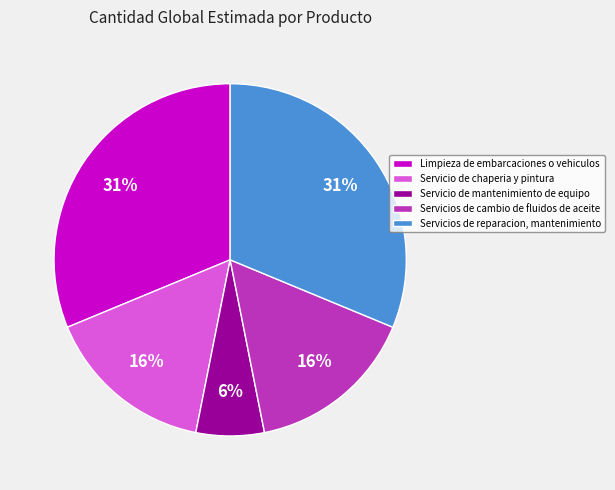

Which has a higher value, Servicio de mantenimiento de equipo or Servicio de chaperia y pintura?

Servicio de chaperia y pintura